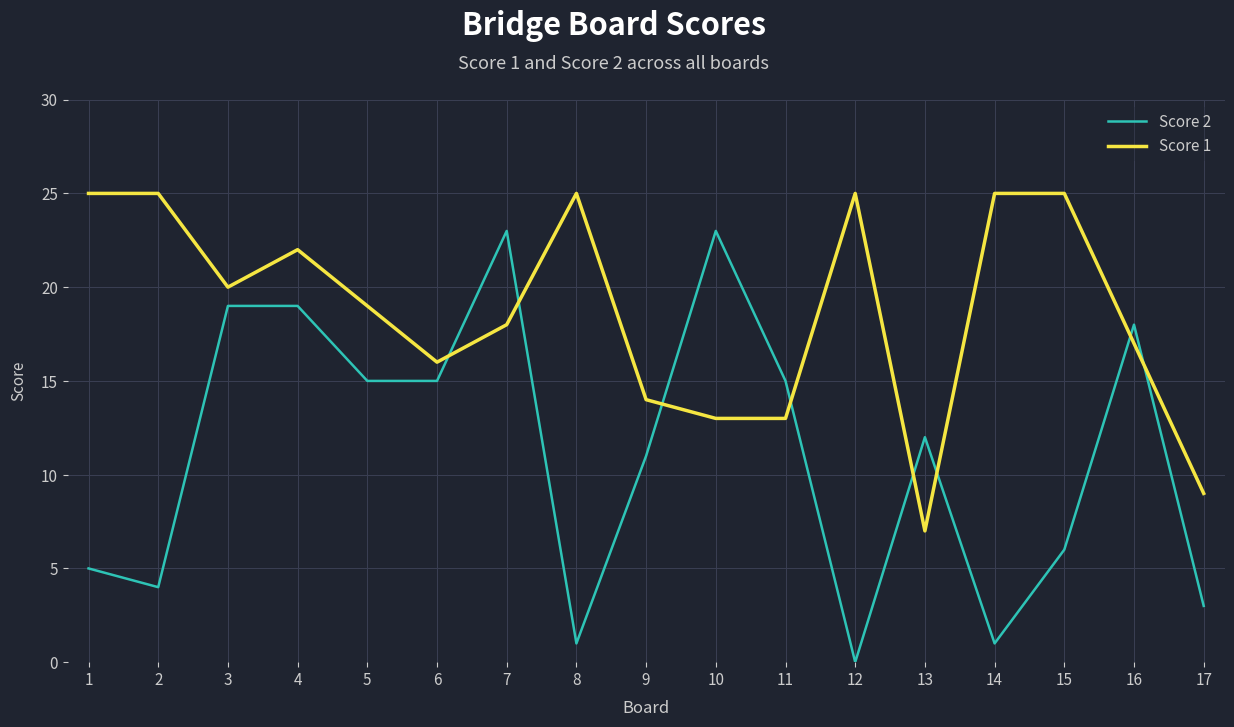

List the series in order of their peak value, lowest first.

Score 2, Score 1